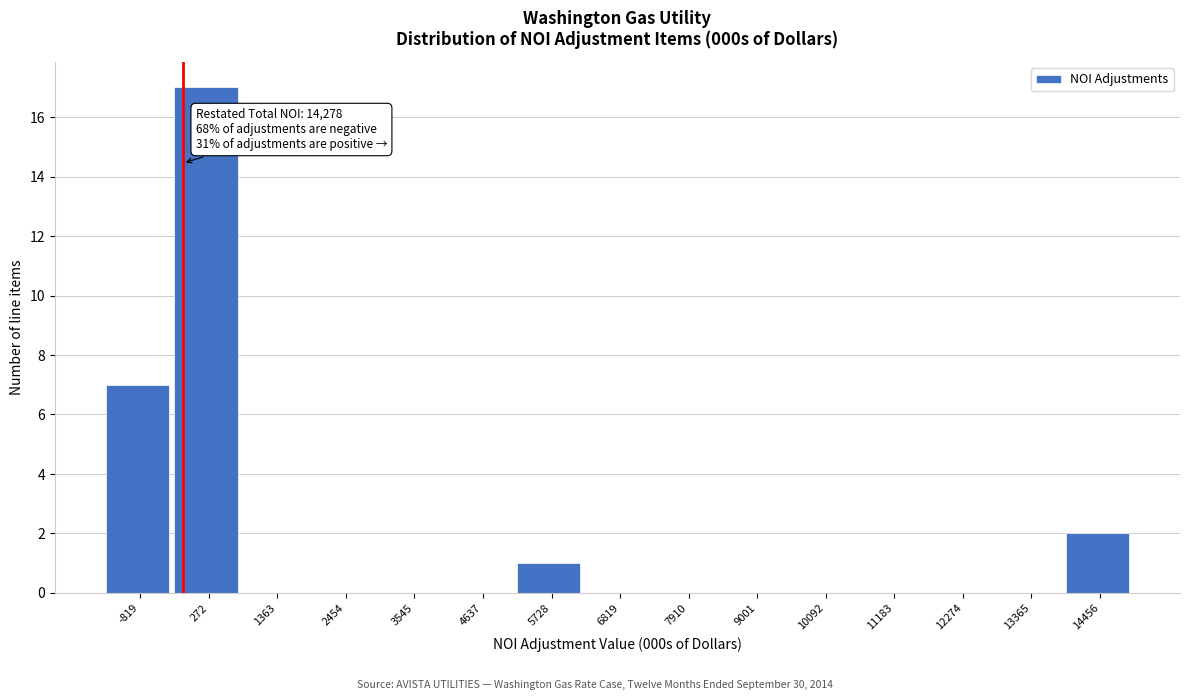

Which range on the x-axis has the tallest bar?

-200 to 800